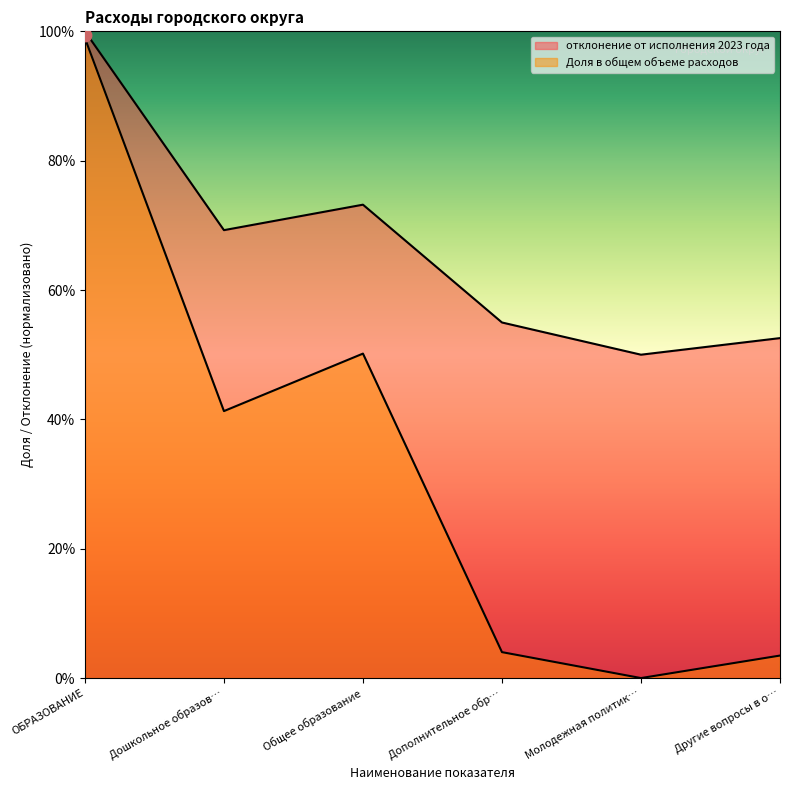

What are all the series names shown in the legend?

отклонение от исполнения 2023 года, Доля в общем объеме расходов